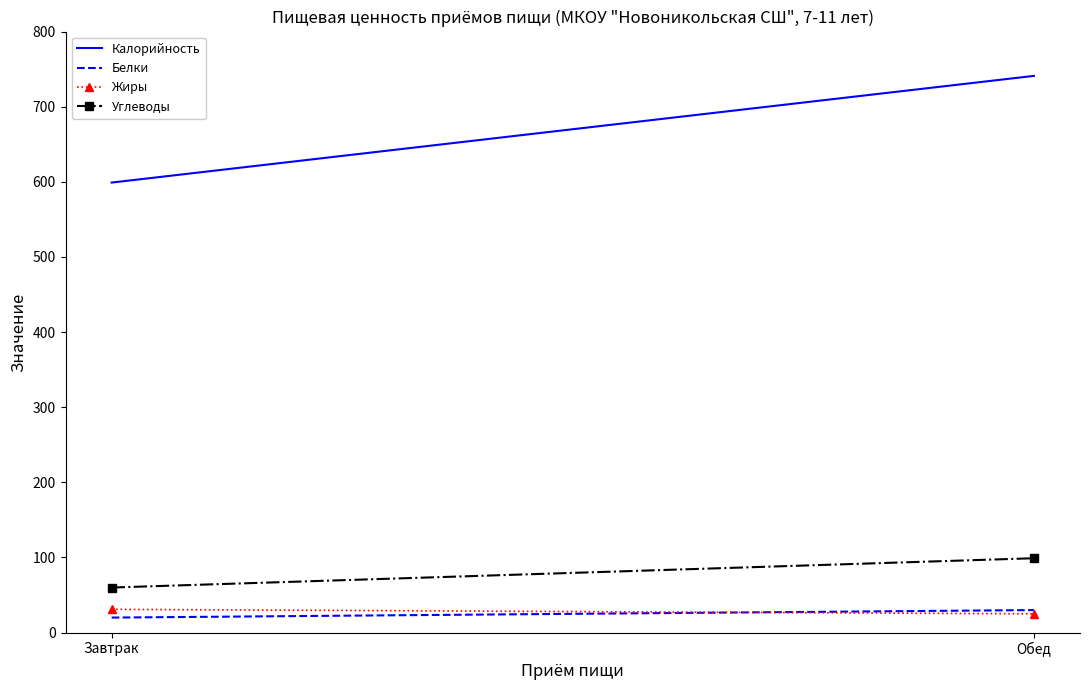

Is it true that Калорийность equals 599 at Завтрак?

True